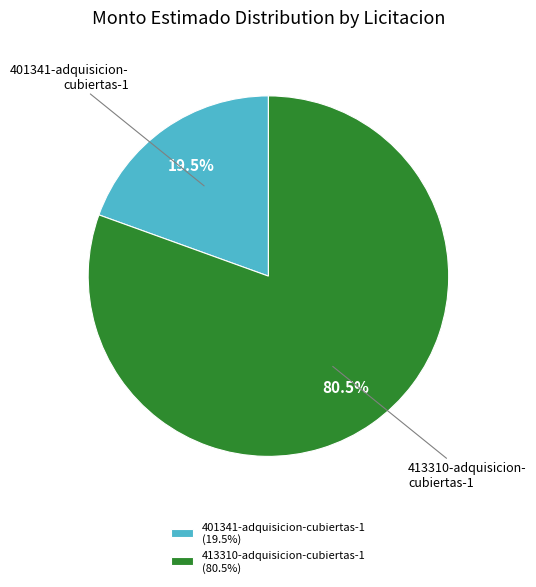

Is 401341-adquisicion-cubiertas-1 (19.5%) the majority of the pie?

No